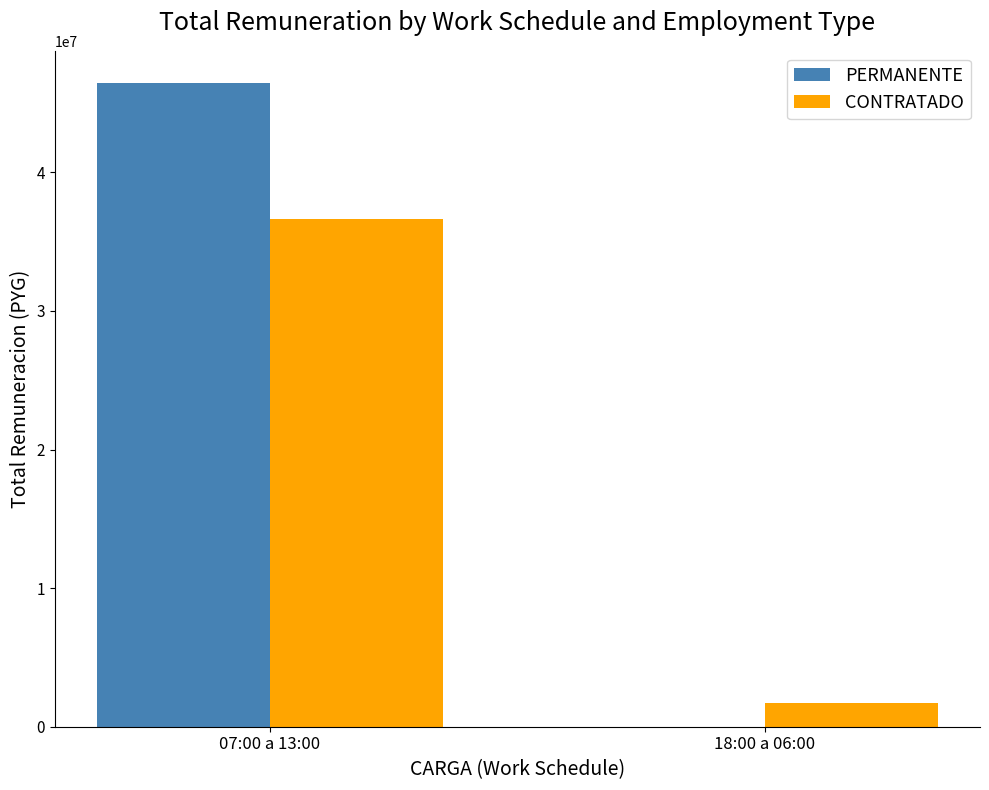

What is the maximum value shown in the chart?

46450200